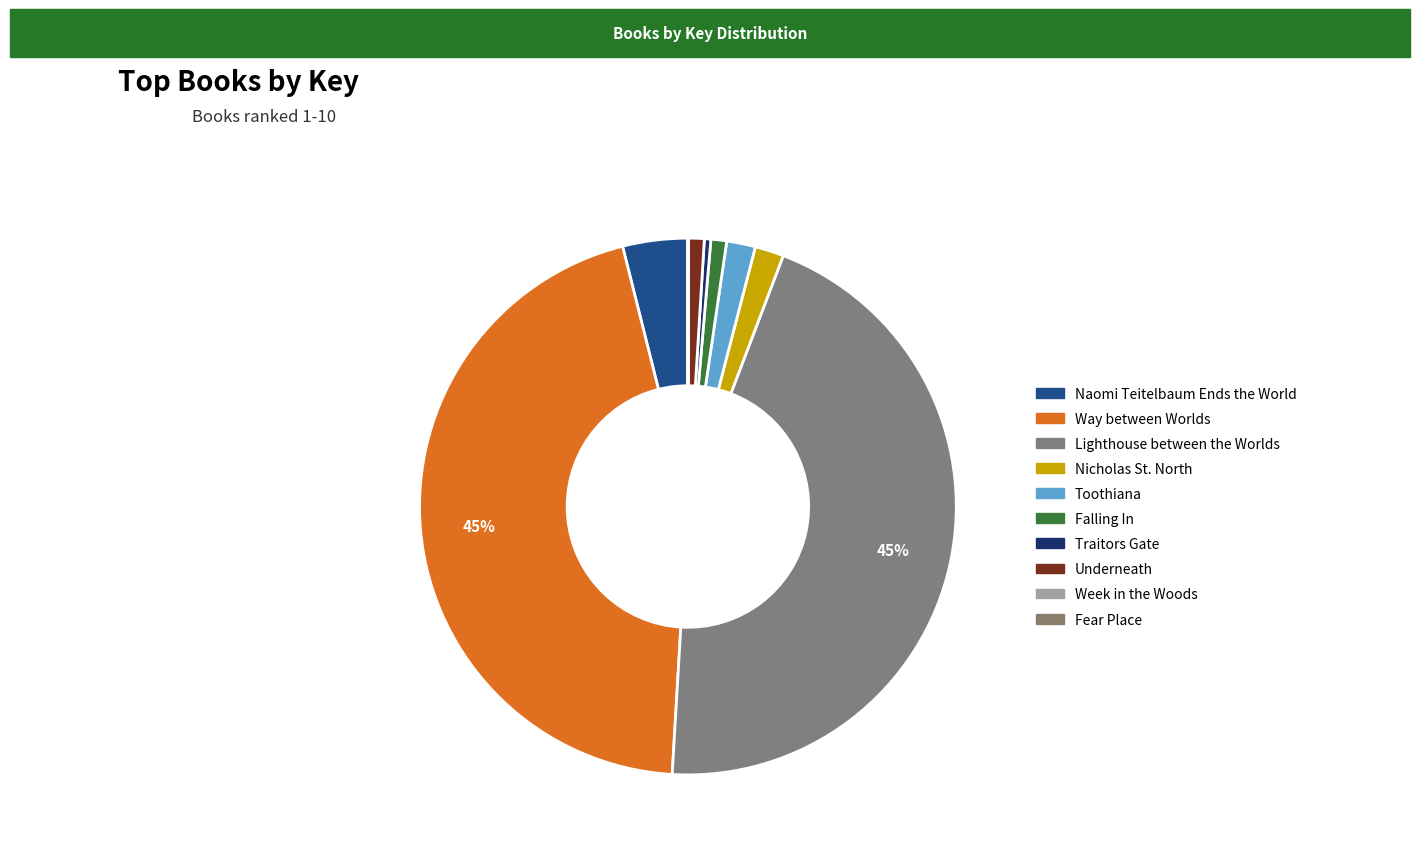

Does Way between Worlds represent more than half of the total?

No